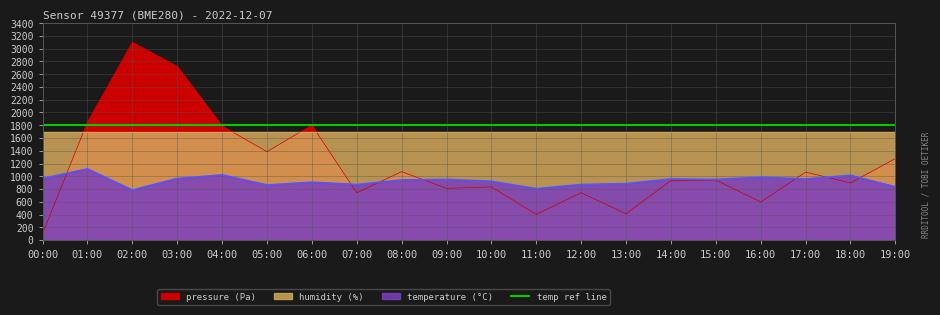

What is the difference between the maximum and minimum values in the temperature series?

331.2